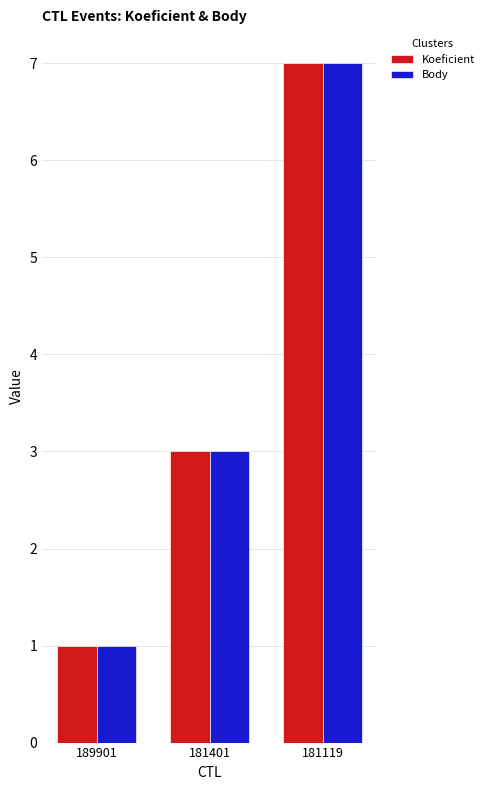

How many data points does each series have?

3